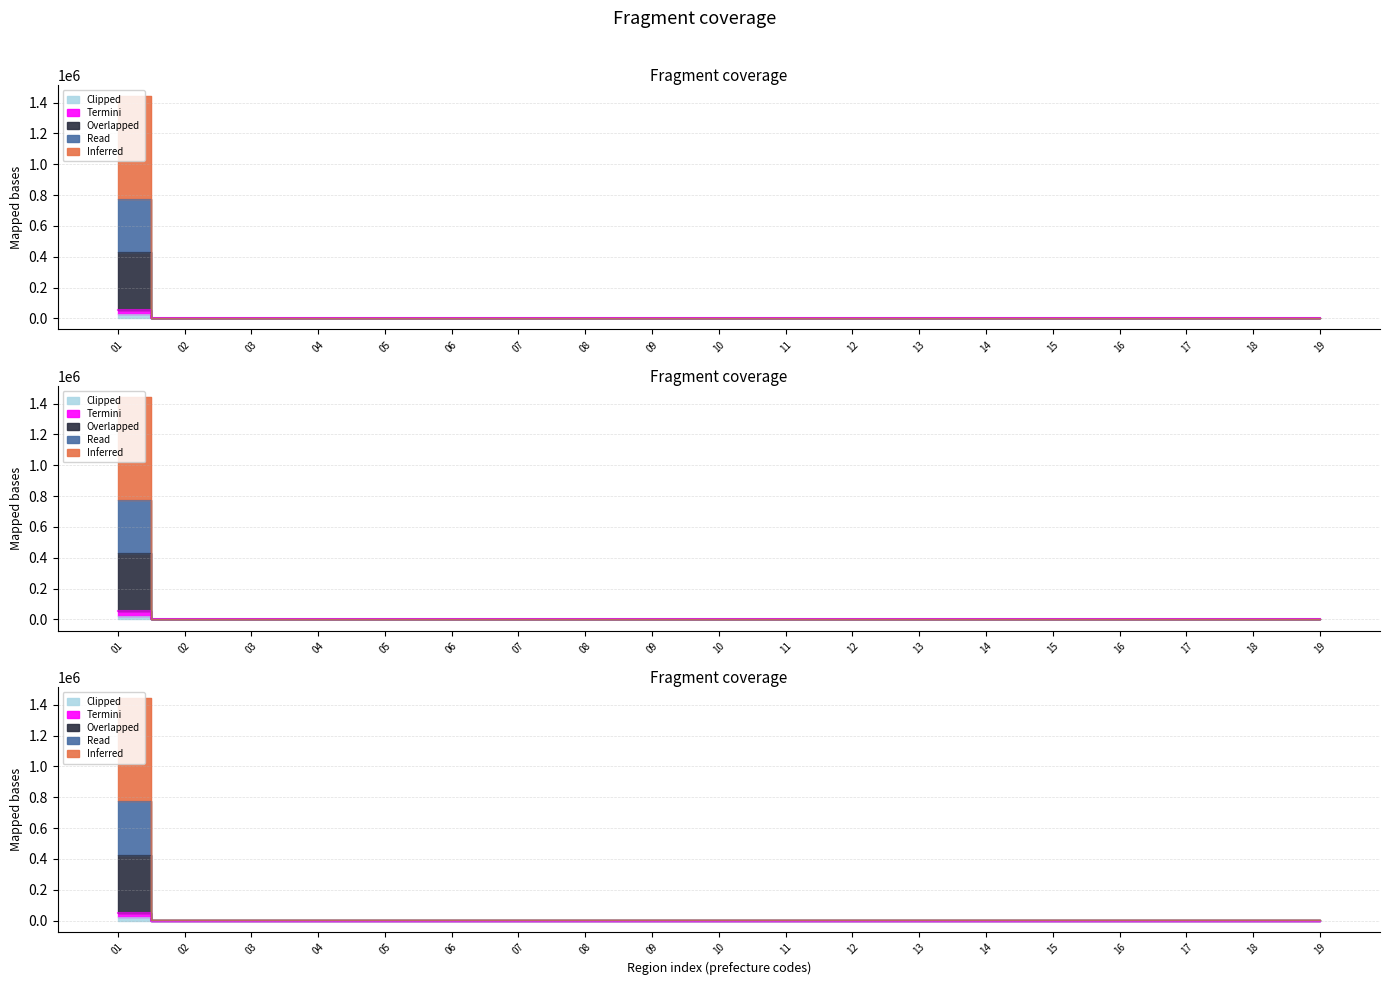

Where is Read nearest to the value 388212?

13